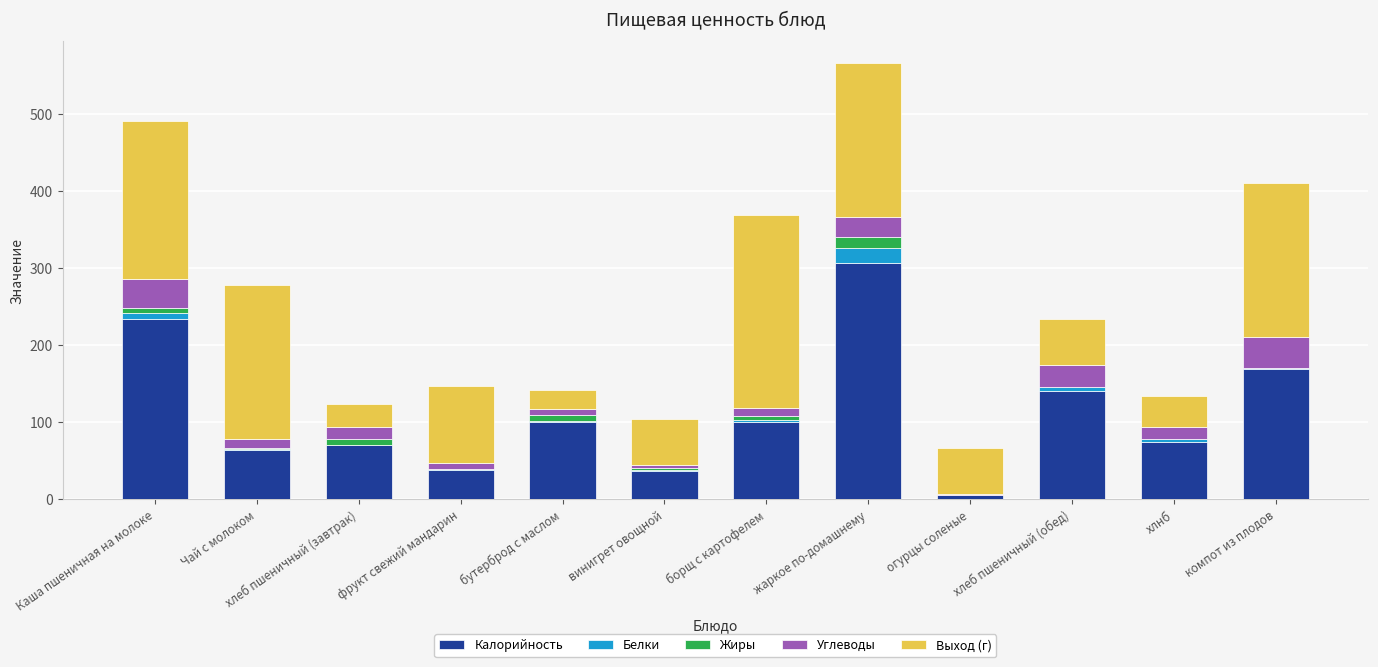

What is the sum of all Калорийность values?

1343.3